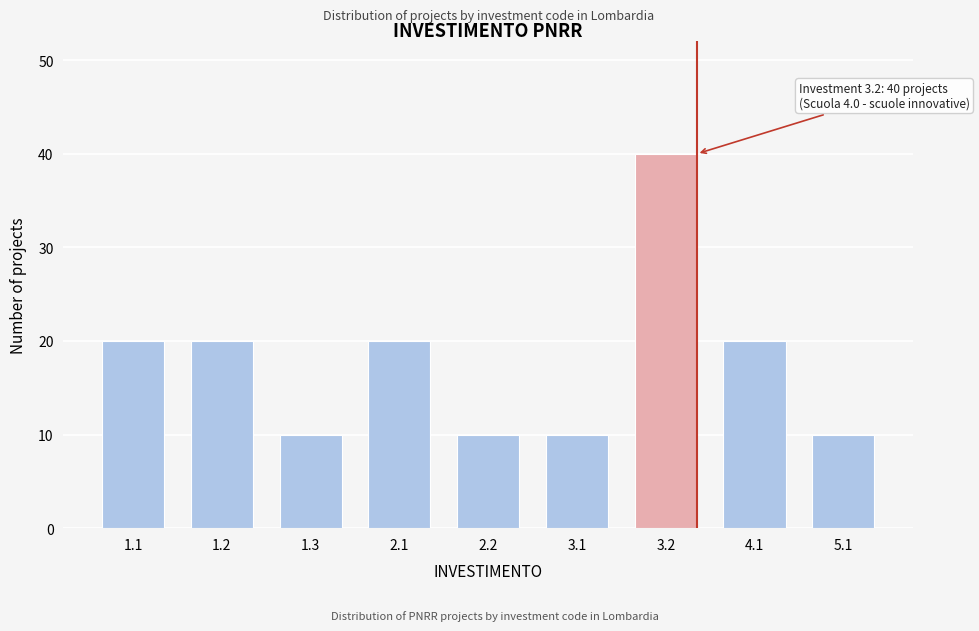

Reading right to left, list all the values displayed in this chart.

5.1=10	4.1=20	3.2=40	3.1=10	2.2=10	2.1=20	1.3=10	1.2=20	1.1=20